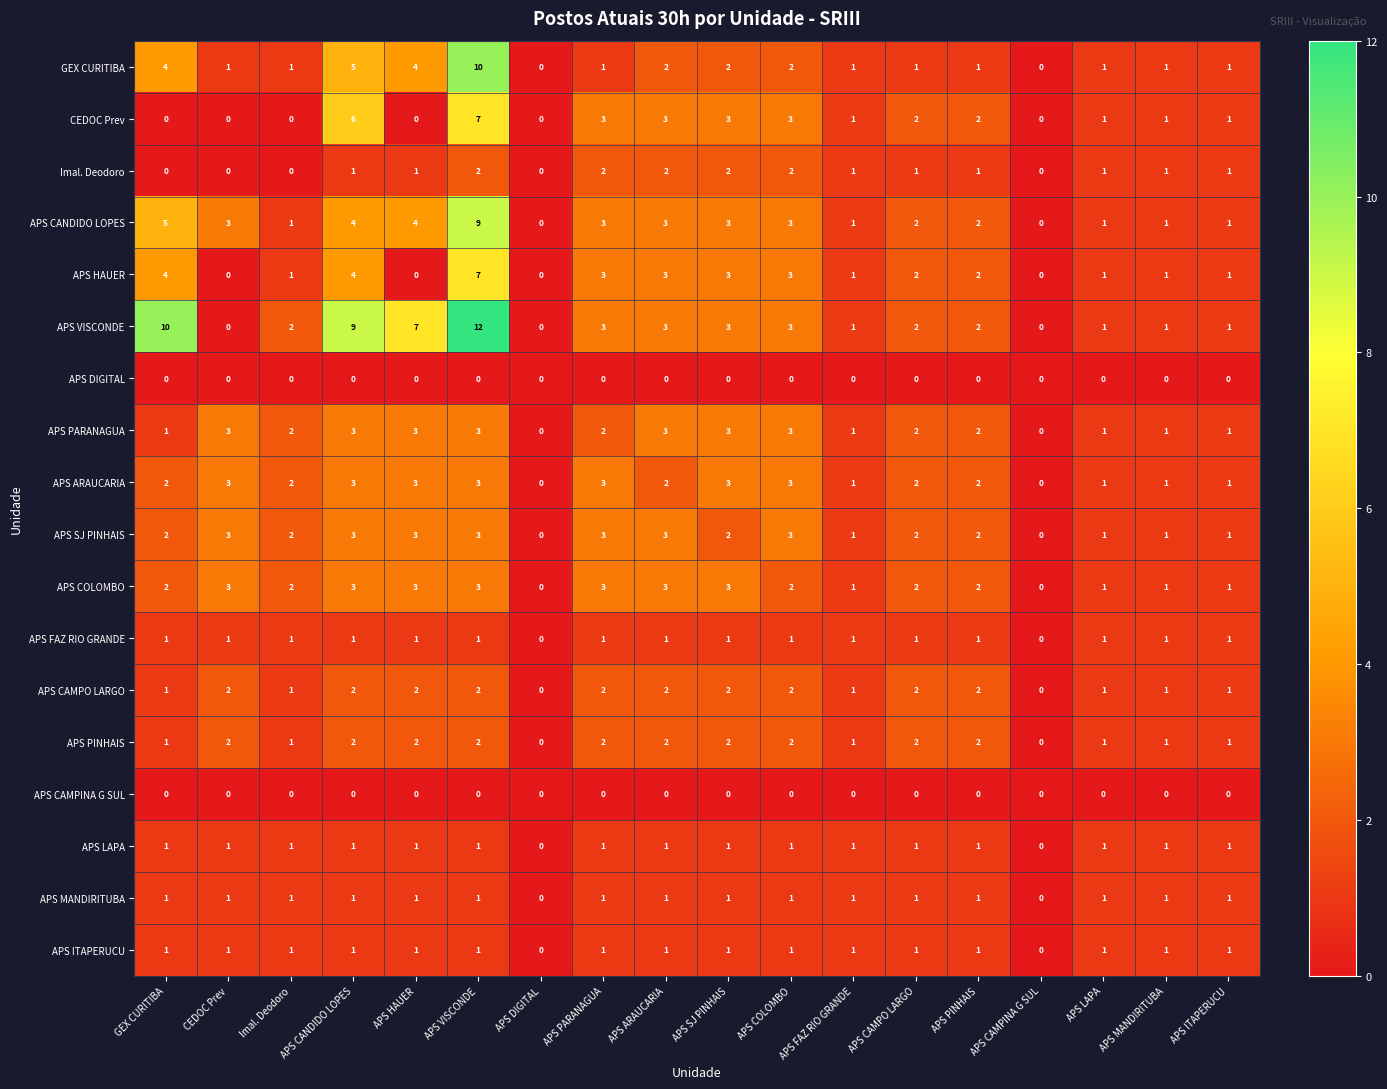

Between APS HAUER and APS PARANAGUA, which series saw the biggest shift?

APS VISCONDE